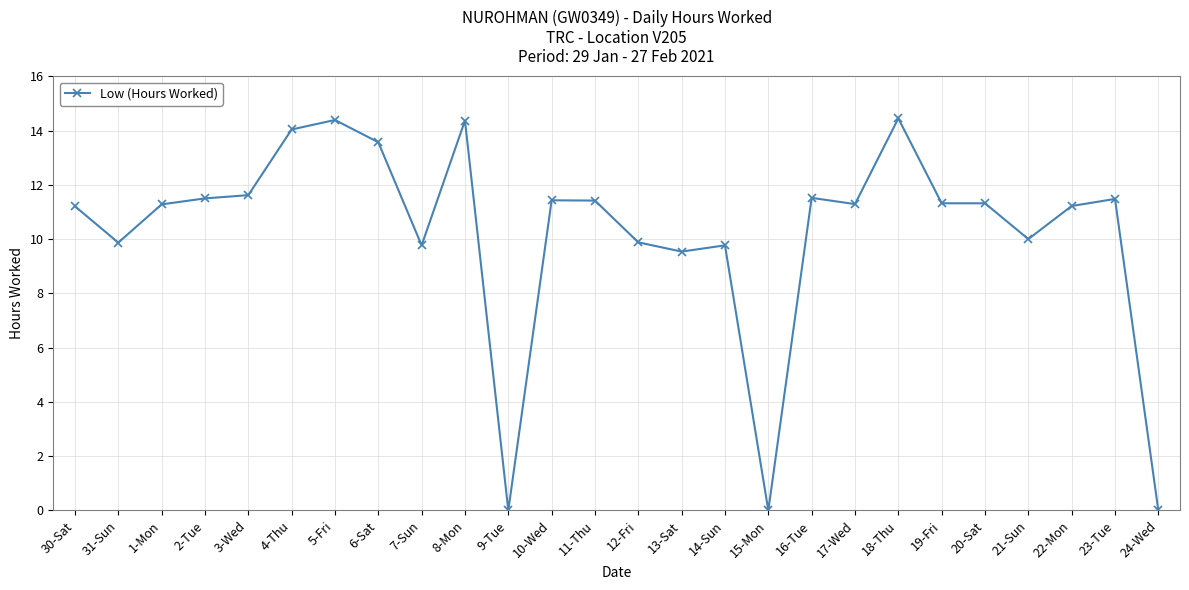

At which category does the data reach its first local valley?

31-Sun